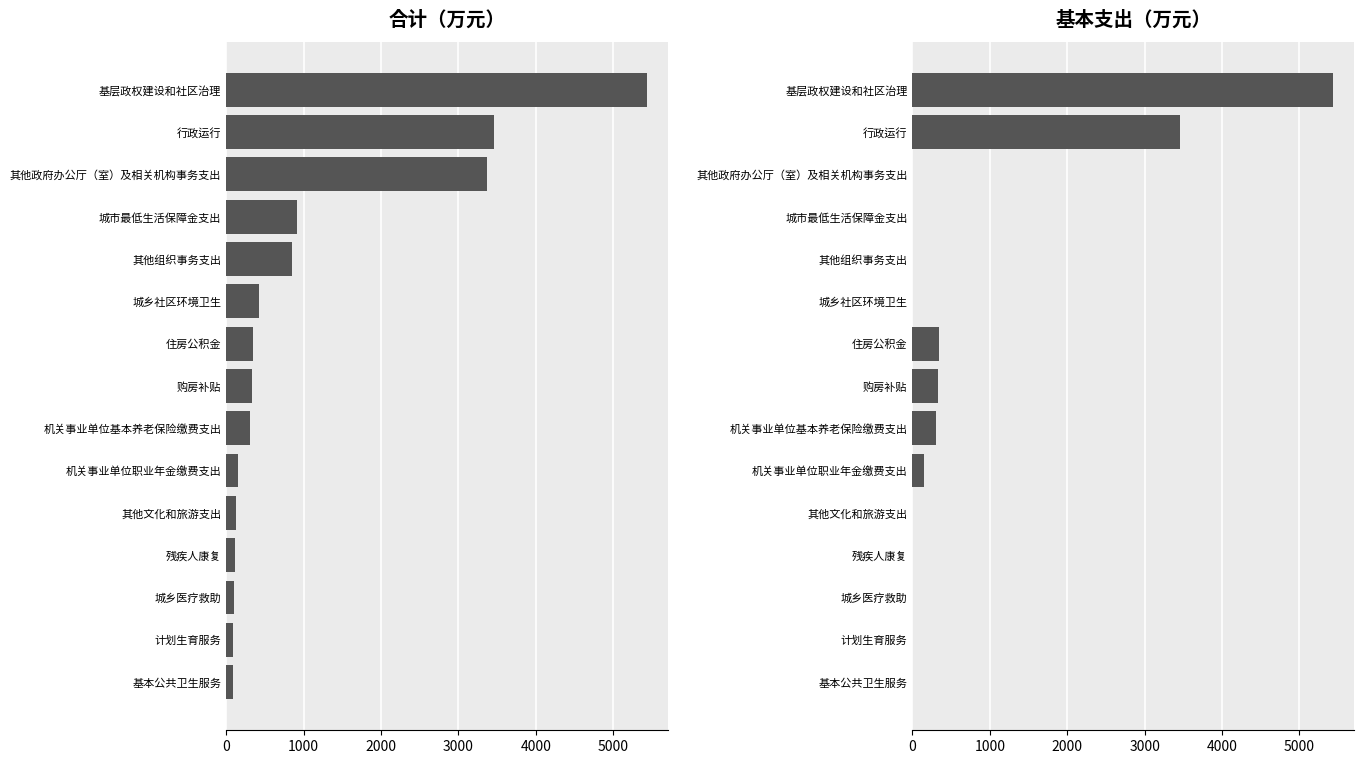

How many bars are there in total?

30